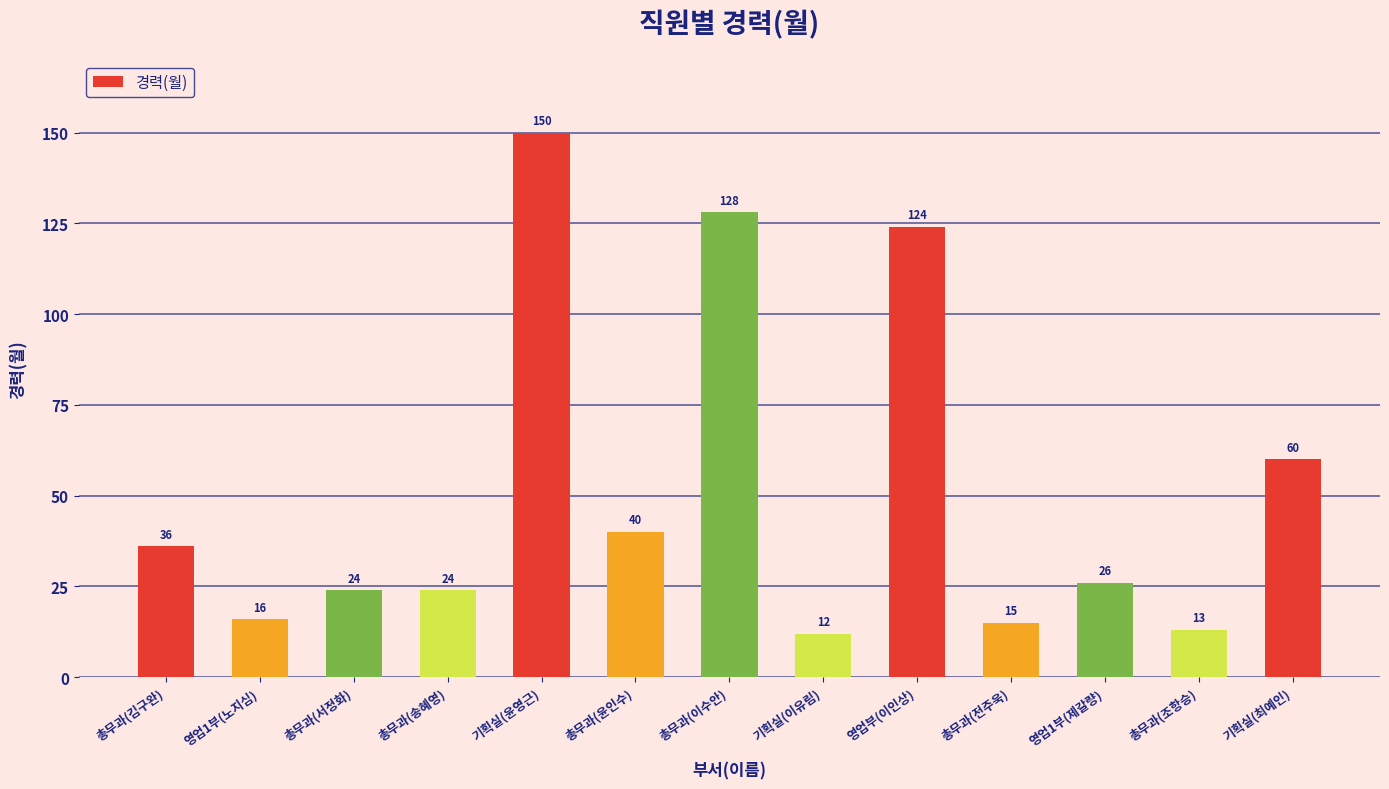

Reading left to right, transcribe all the data shown in this chart.

36	16	24	24	150	40	128	12	124	15	26	13	60